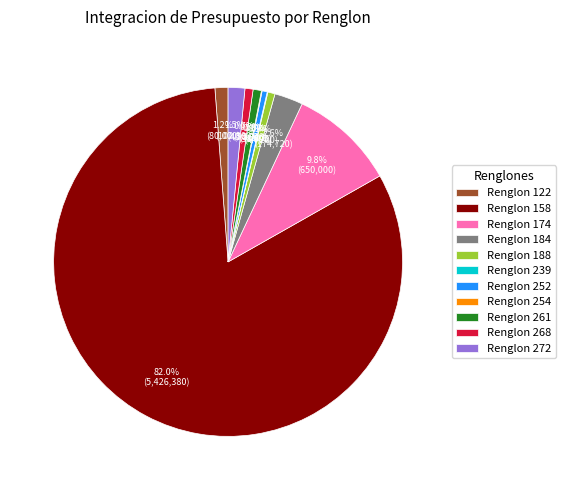

To the nearest percent, what percentage of the pie is Renglon 158?

82%